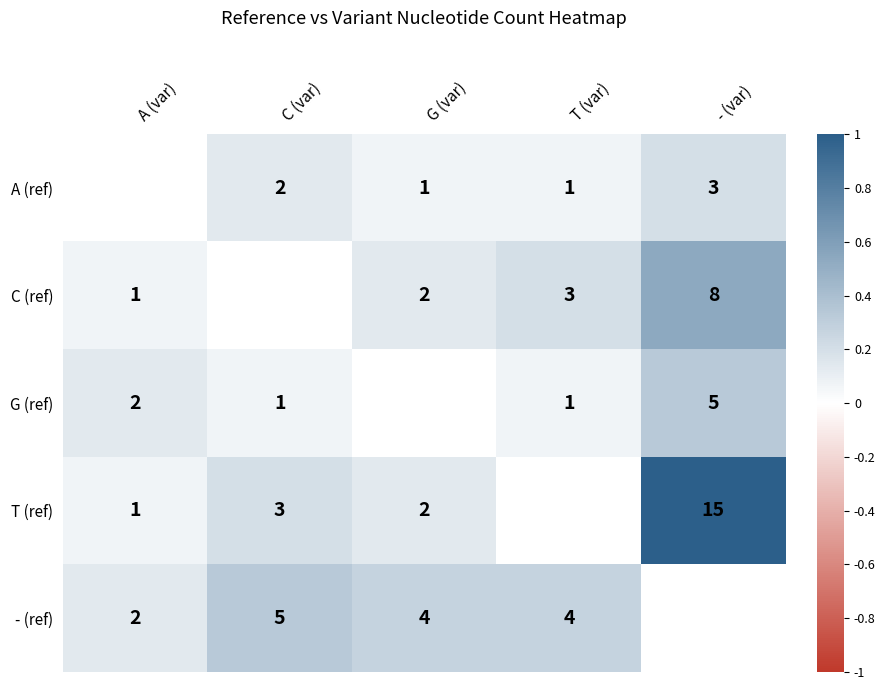

Is the value of C (ref) at T (var) greater than the value of A (ref) at C (var)?

Yes